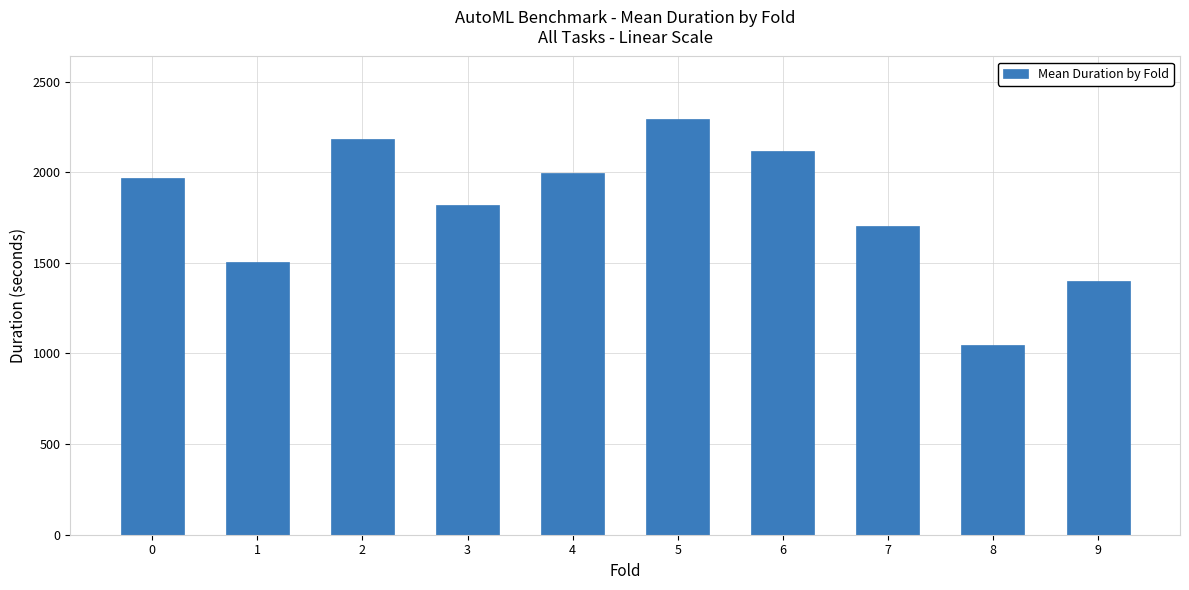

What is the value of the 9th bar from the left?

1046.0